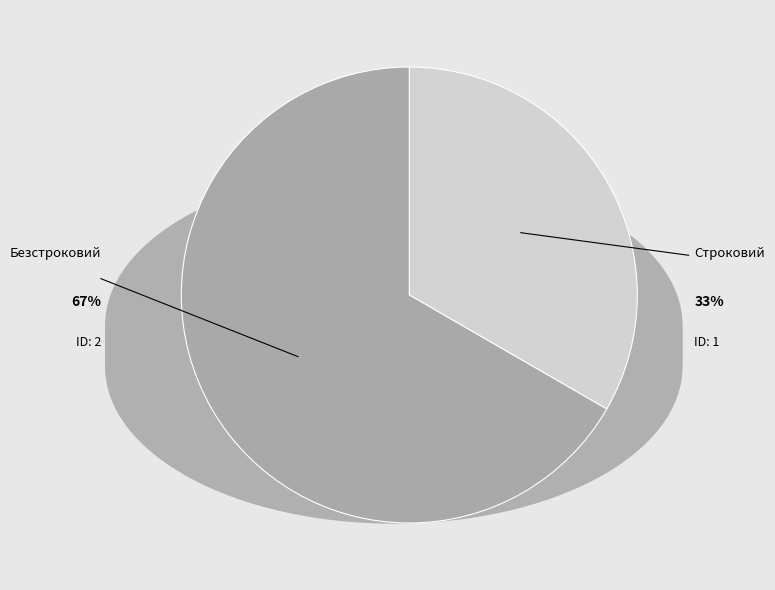

Do Строковий and Безстроковий together represent more than half of the pie?

Yes